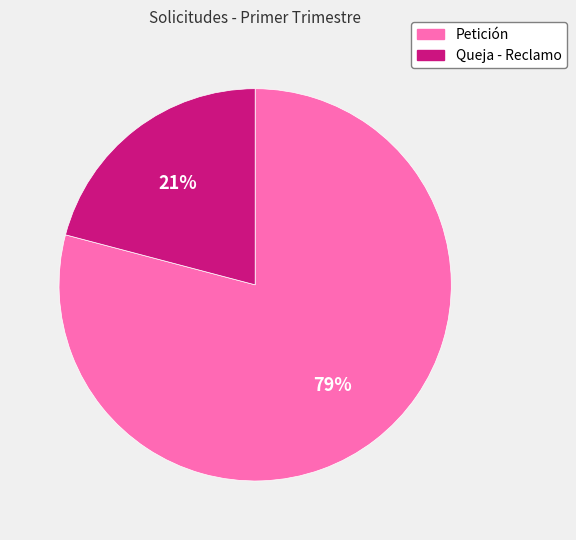

Do Petición and Queja - Reclamo together represent more than half of the pie?

Yes